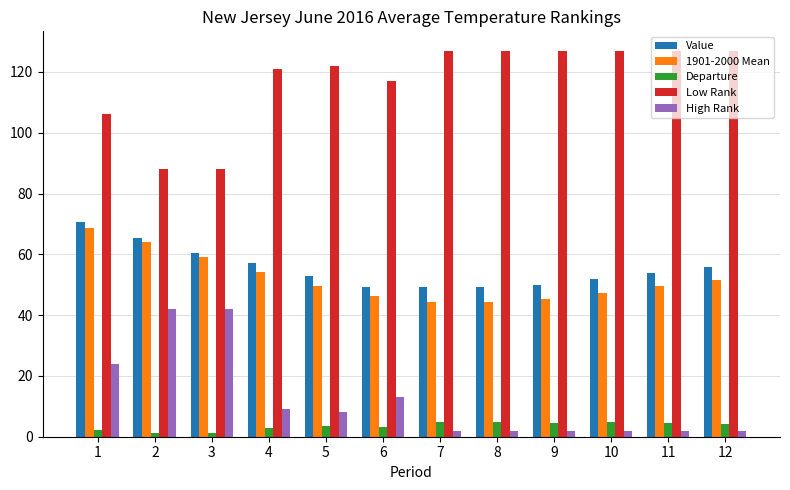

What is the difference between the highest and lowest values at 8?

125.0